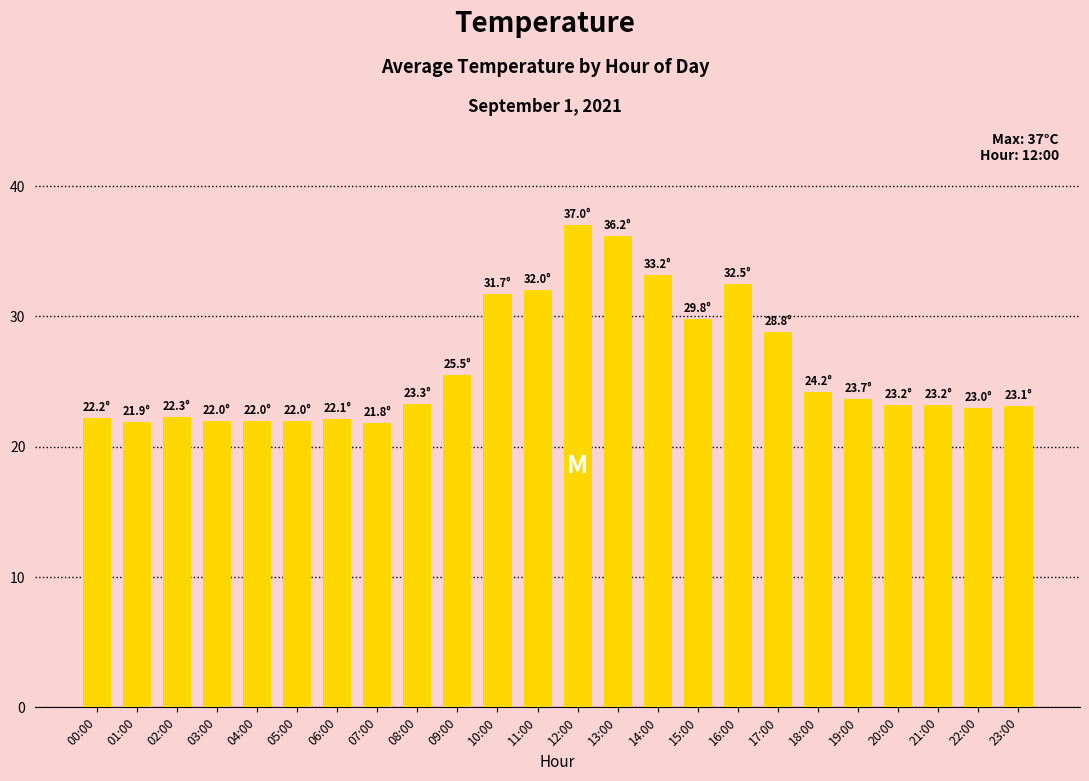

Count the number of data series in this chart.

1